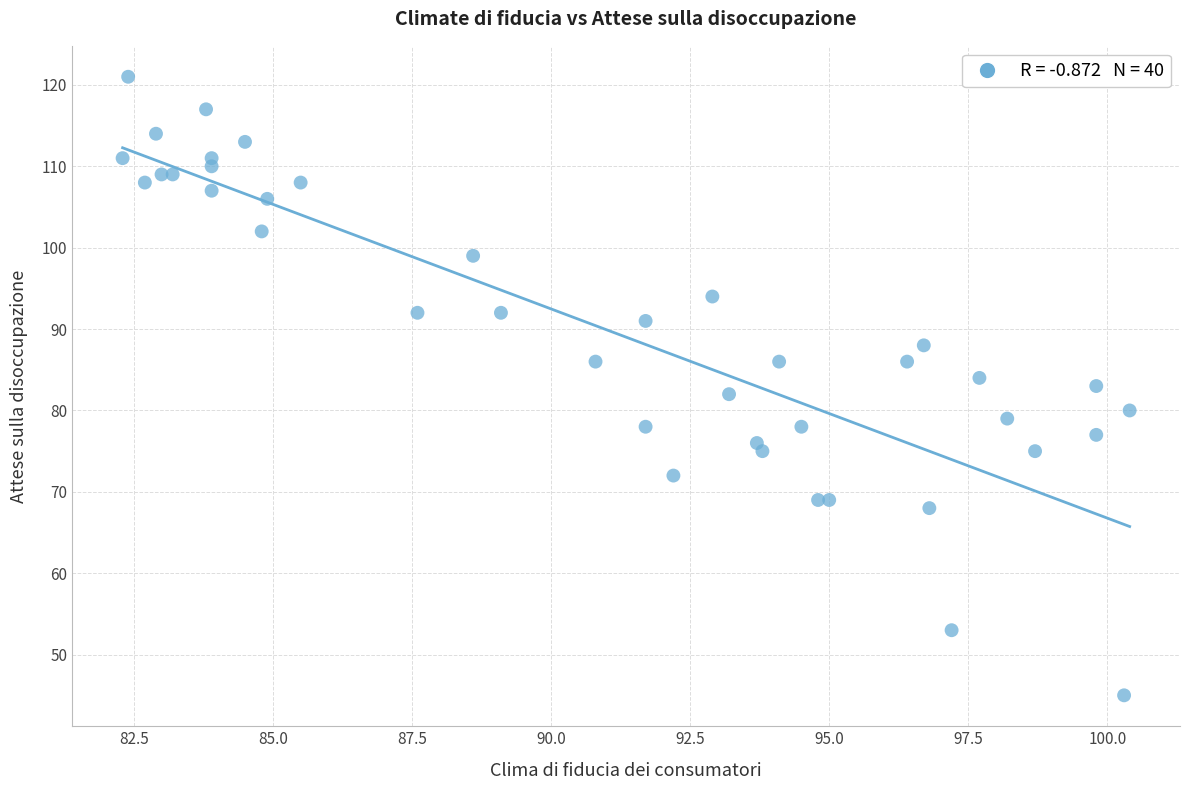

What is the range of Y values (max minus min)?

76